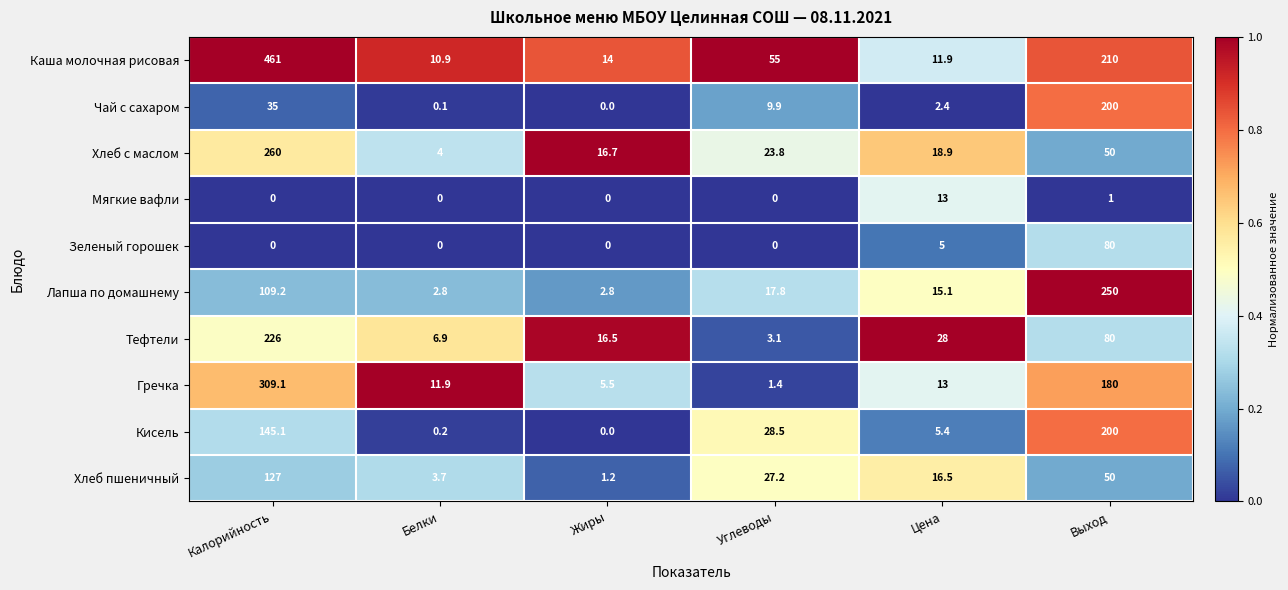

At which label is Зеленый горошек closest to 40?

Цена